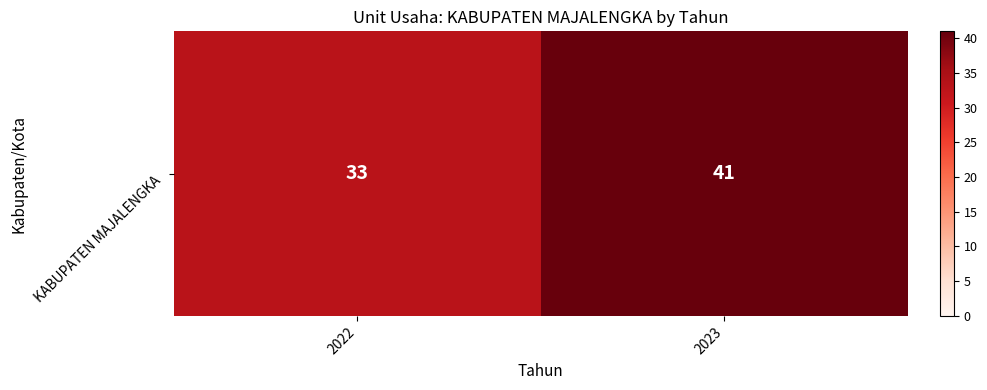

What is the minimum value shown in the chart?

33